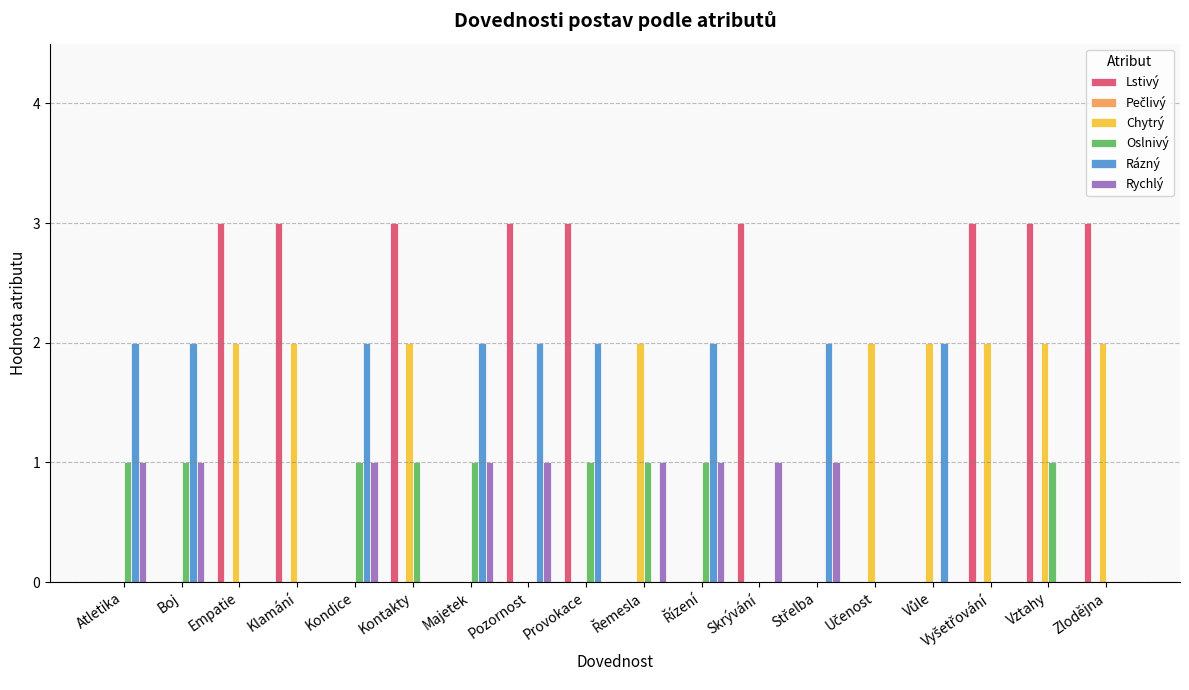

Does the chart contain stacked bars?

No